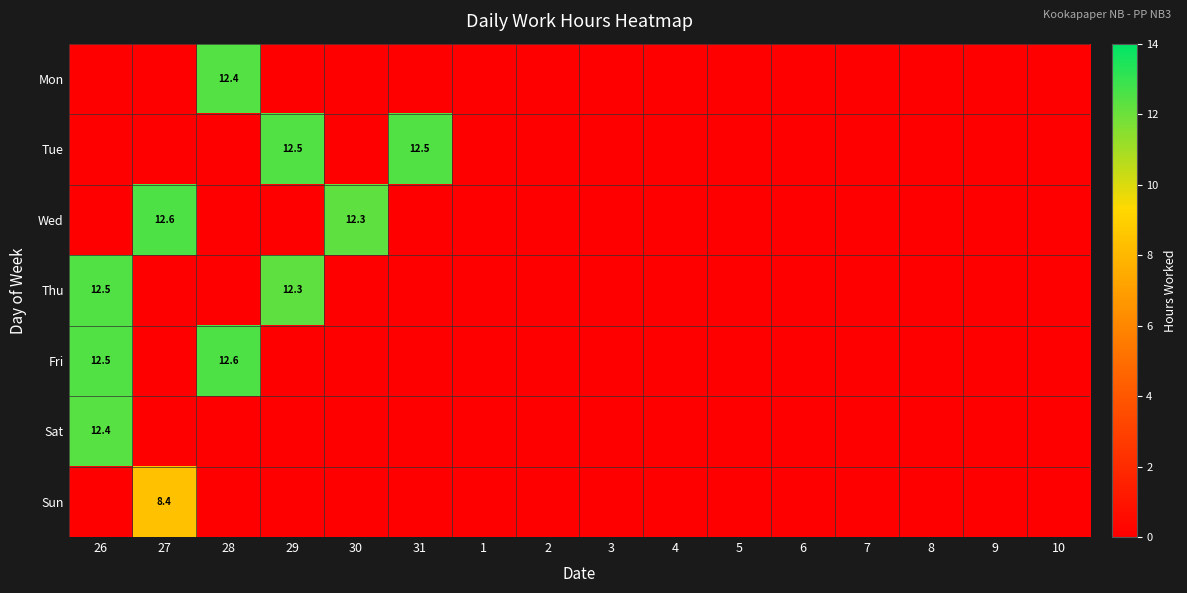

At which category is the sum across all series the highest?

26